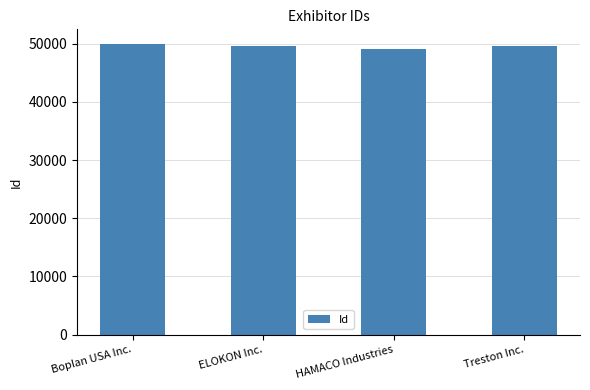

What is the greatest value displayed?

49961